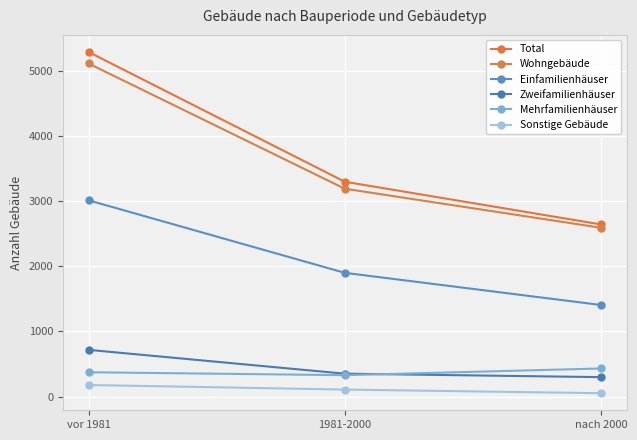

What is the sum of the Einfamilienhäuser values at vor 1981 and nach 2000?

4420